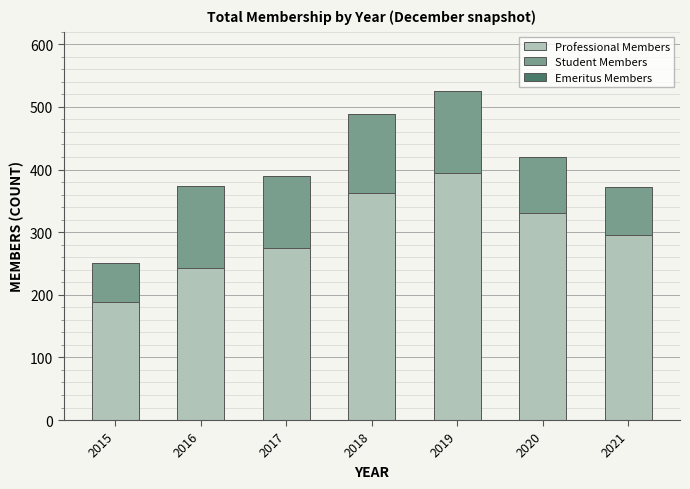

At which label does Professional Members reach its minimum?

2015